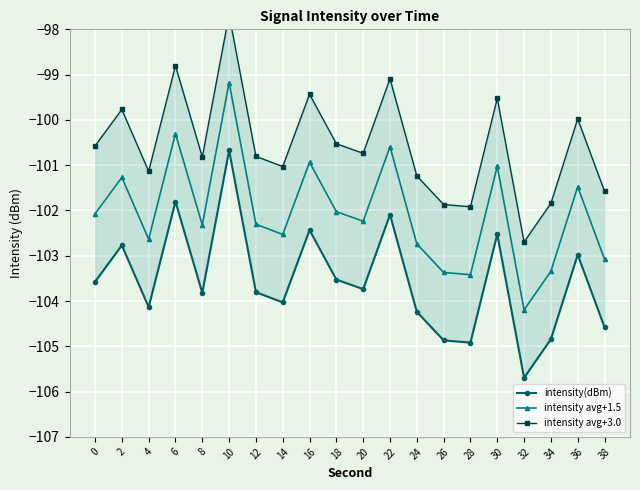

What are all the series names shown in the legend?

intensity(dBm), intensity avg+1.5, intensity avg+3.0